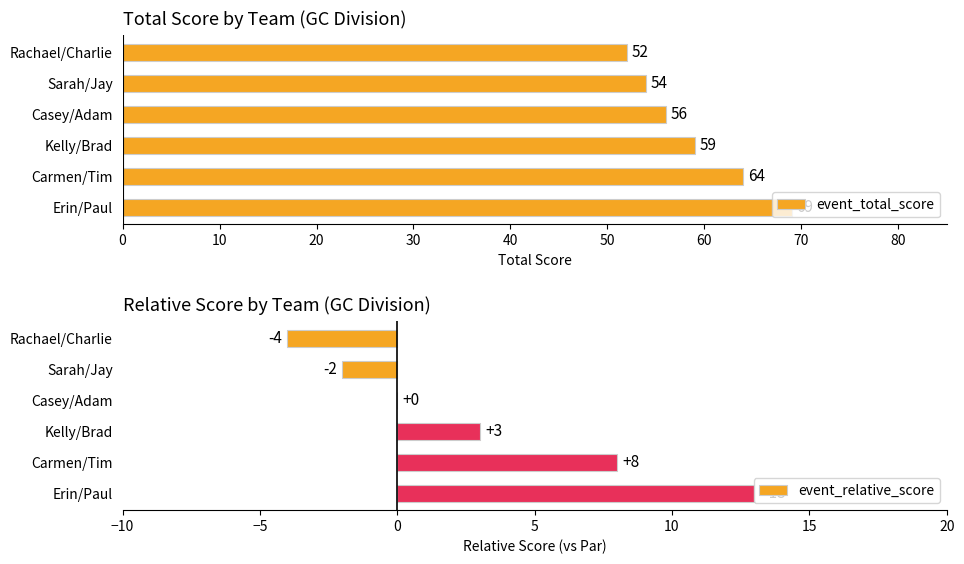

What is the smallest value displayed?

-4